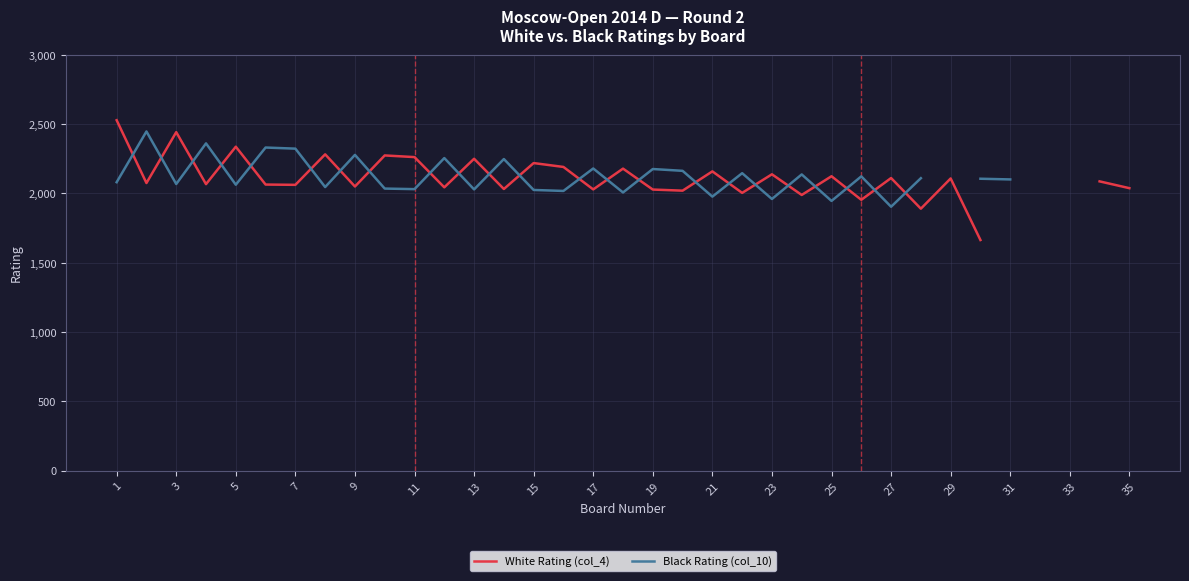

Which label corresponds to the largest value in the chart?

1